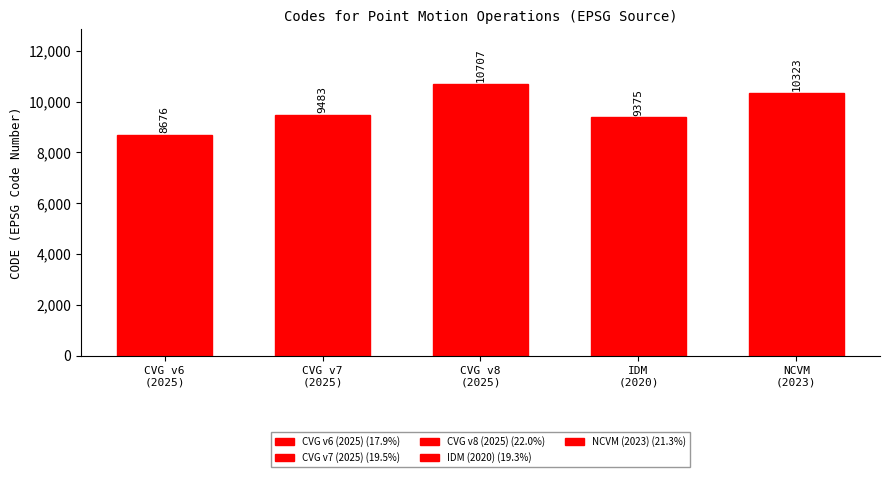

Which category has the lowest value across all series?

CVG v6
(2025)